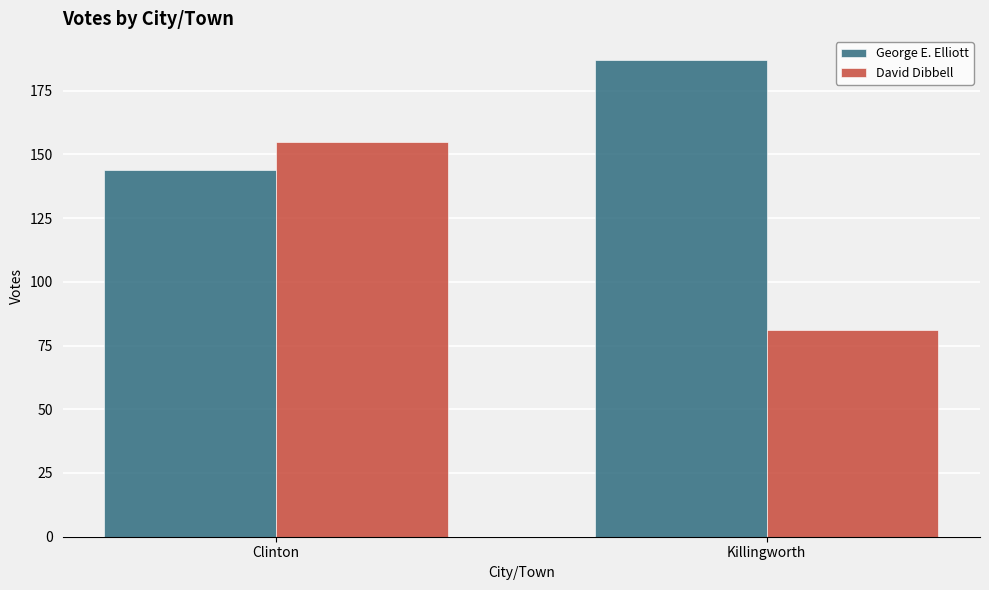

Which series has the largest total across all categories?

George E. Elliott